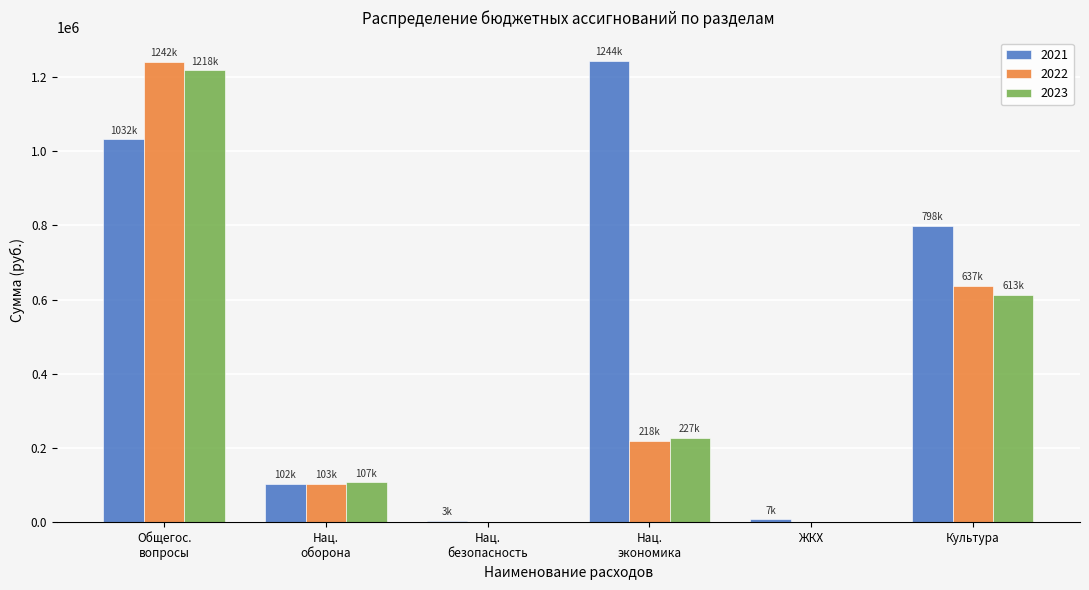

Which series has the largest total across all categories?

2021